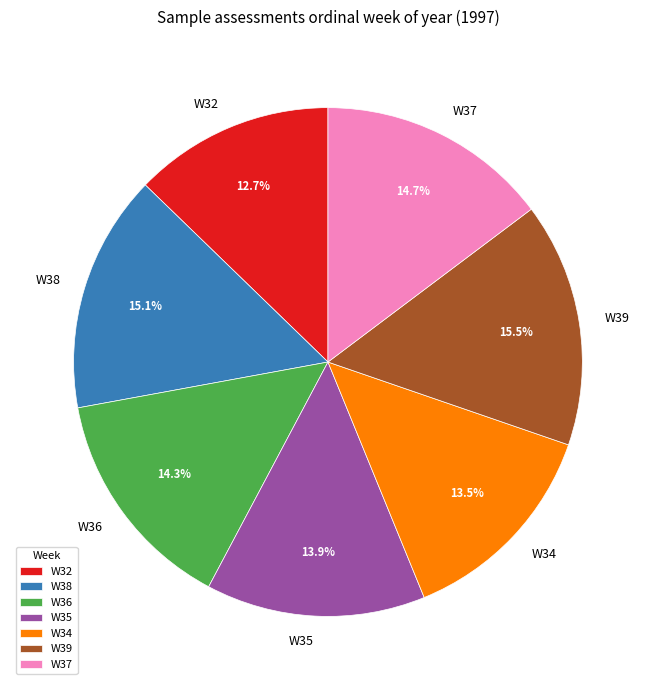

What is the ratio of the value at W39 to the value at W32?

1.2